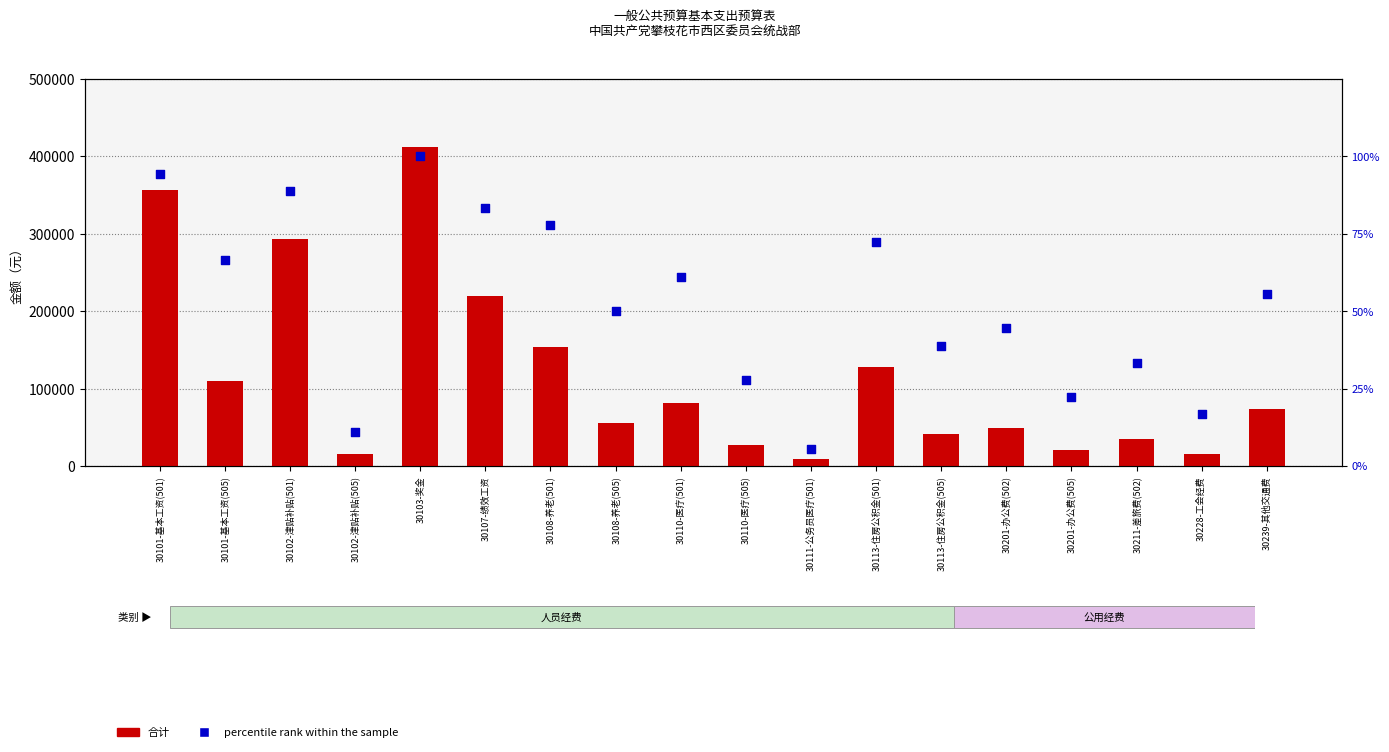

Which series reaches the minimum Y coordinate?

percentile rank within the sample